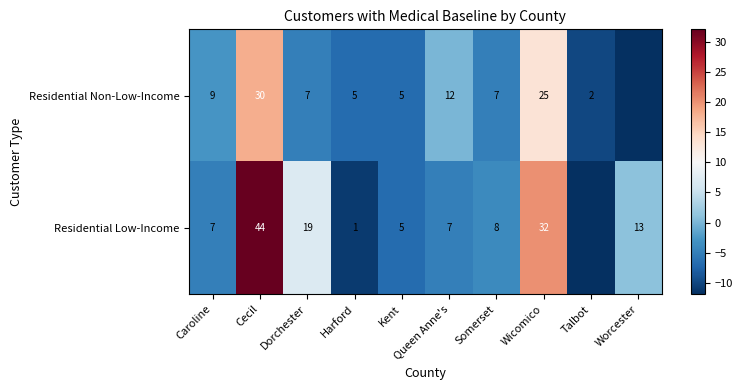

Is it true that Residential Non-Low-Income equals 16.1 at Queen Anne's?

False